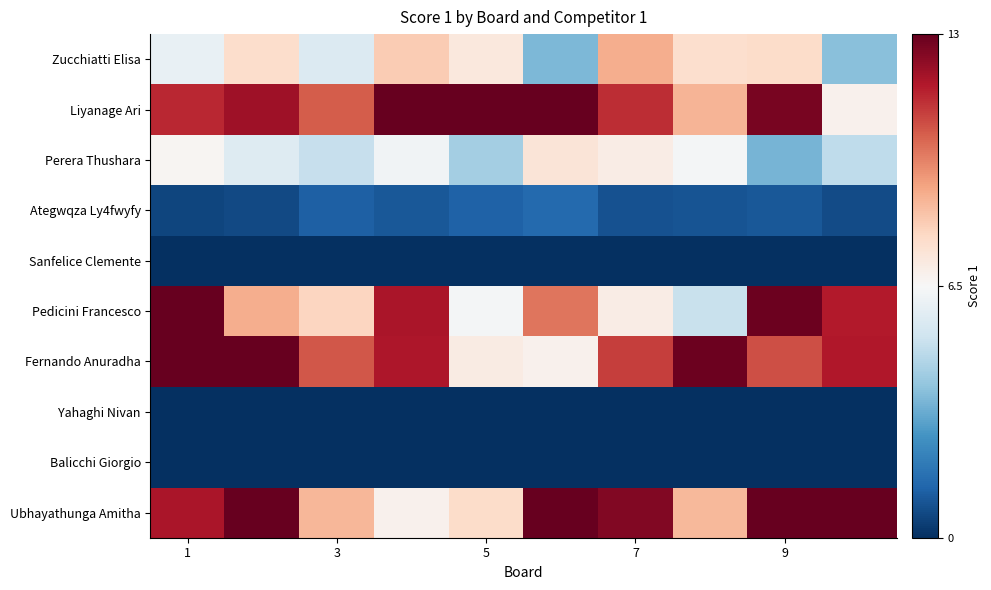

Reading left to right, transcribe all the data shown in this chart.

Zucchiatti Elisa: 6.0	7.6	5.6	8.2	7.2	3.6	8.9	7.6	7.7	3.8
Liyanage Ari: 11.4	12.0	10.4	17.1	13.7	15.9	11.3	8.7	12.7	6.8
Perera Thushara: 6.6	5.7	5.0	6.3	4.3	7.4	7.0	6.4	3.5	4.8
Ategwqza Ly4fwyfy: 0.5	0.7	1.2	1.0	1.2	1.5	0.8	0.9	1.0	0.7
Sanfelice Clemente: 0.0	0.0	0.0	0.0	0.0	0.0	0.0	0.0	0.0	0.0
Pedicini Francesco: 13.0	8.9	7.9	11.8	6.4	10.0	7.0	5.1	12.9	11.6
Fernando Anuradha: 13.3	14.1	10.5	11.8	7.0	6.8	11.0	12.9	10.7	11.7
Yahaghi Nivan: 0.0	0.0	0.0	0.0	0.0	0.0	0.0	0.0	0.0	0.0
Balicchi Giorgio: 0.0	0.0	0.0	0.0	0.0	0.0	0.0	0.0	0.0	0.0
Ubhayathunga Amitha: 11.8	17.1	8.7	6.8	7.7	15.9	12.5	8.6	13.0	13.0